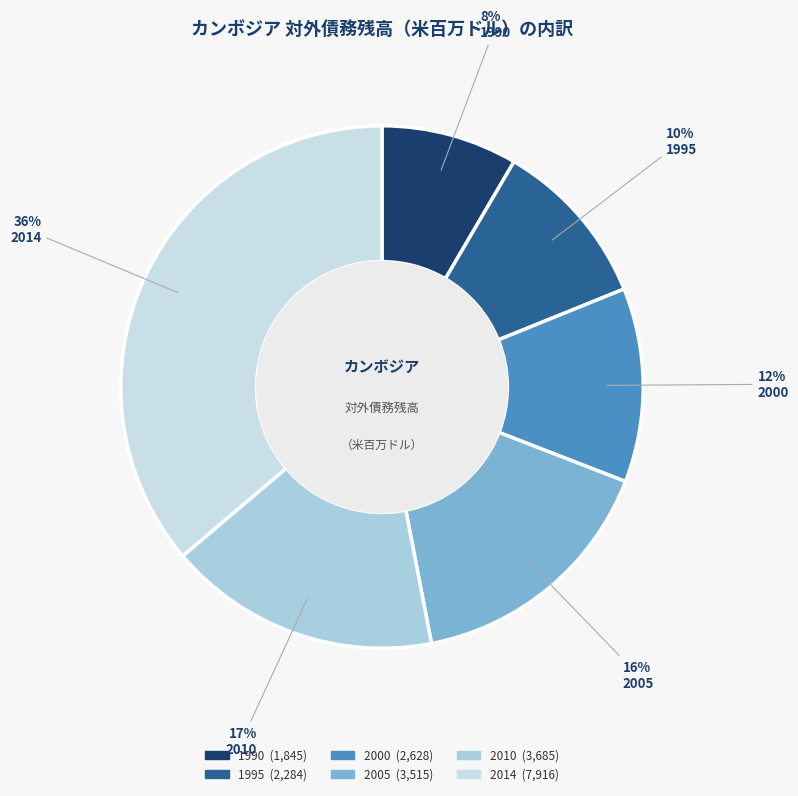

What is the smallest slice in the pie chart?

1990